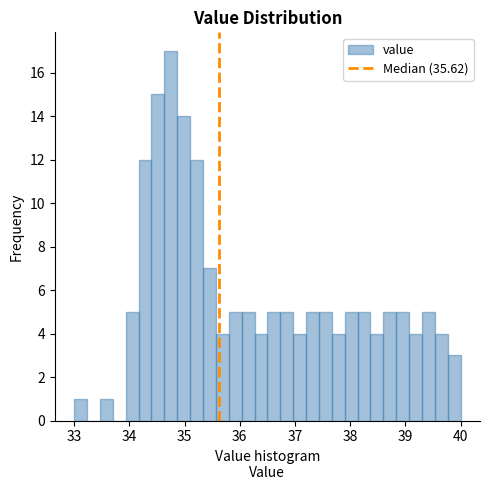

Around what value on the x-axis is the tallest bar? Give the approximate position of its centre, as read against the axis.

34.8